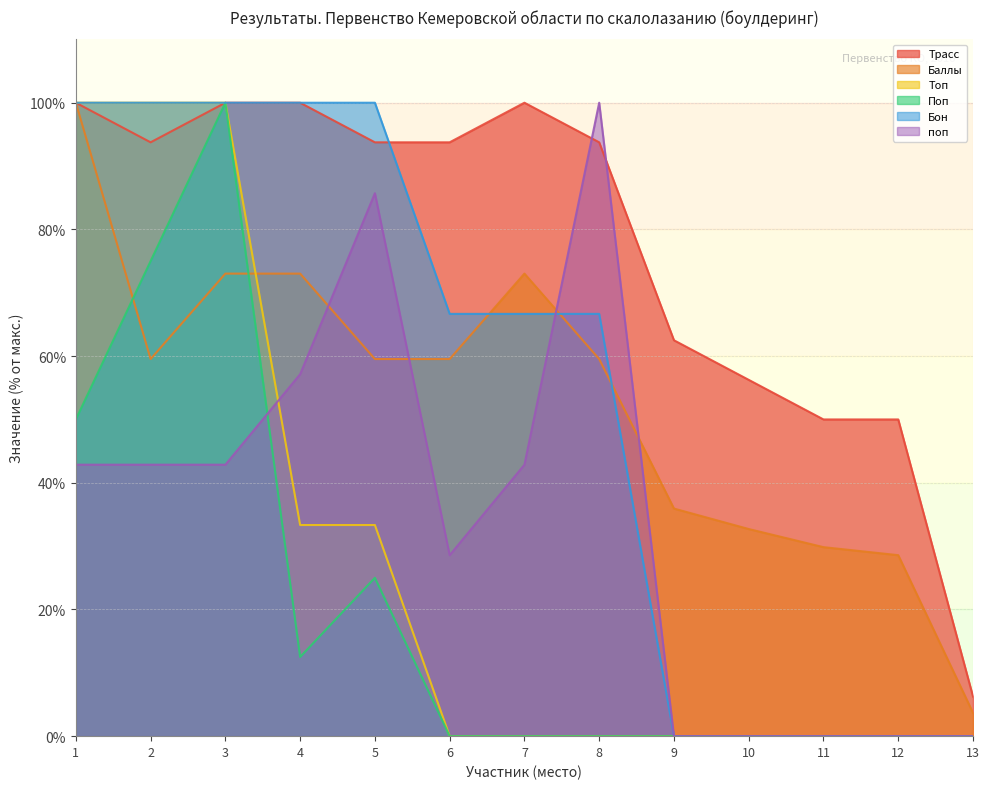

How many values in the Трасс series exceed 93?

8